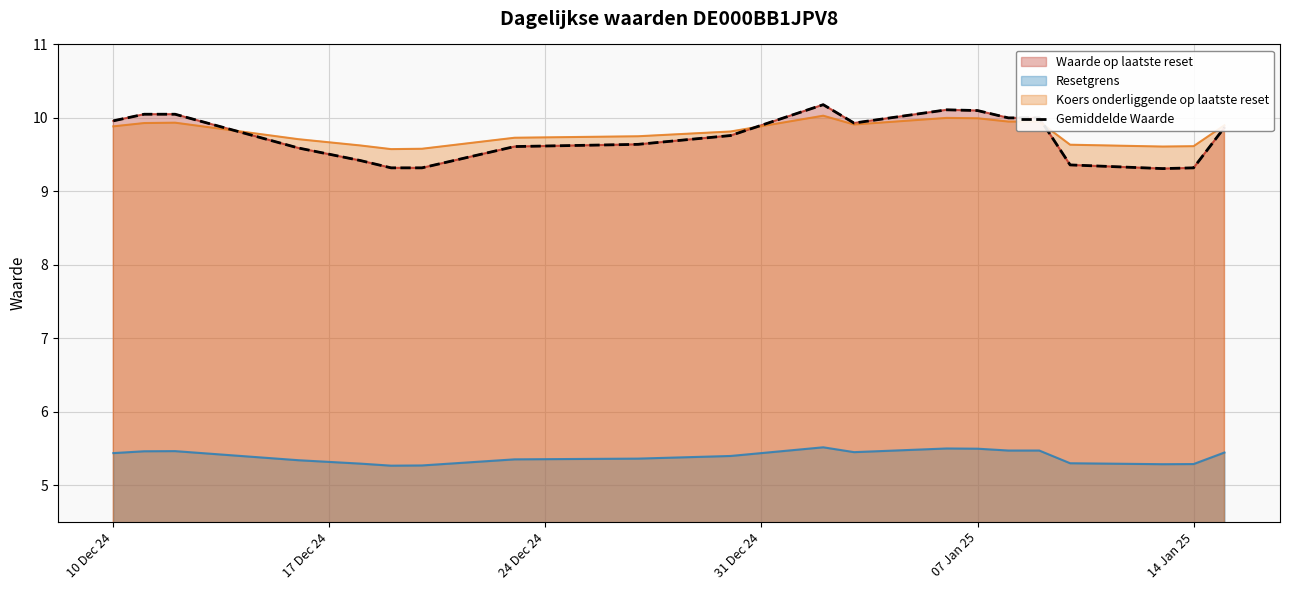

The value at 19 is 4.5. True or false?

False